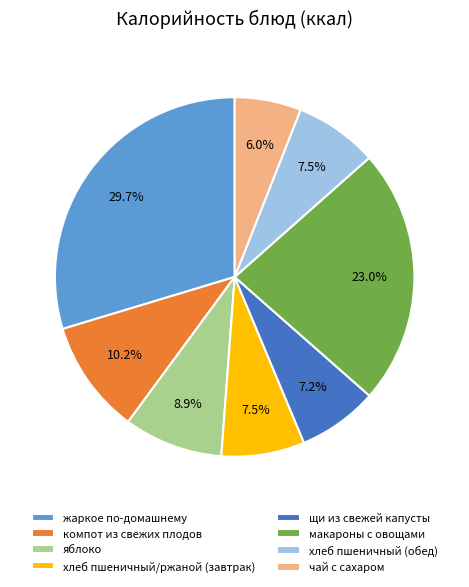

To the nearest percent, what is the combined percentage of чай с сахаром and яблоко?

15%